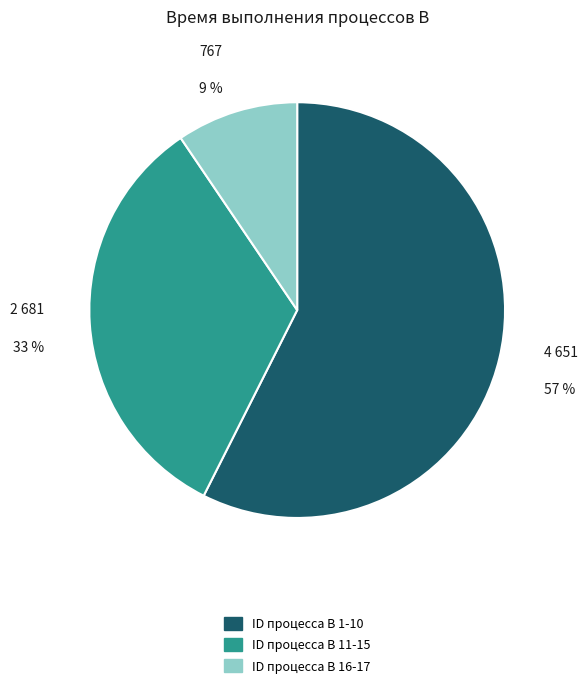

Does any single category account for the majority?

Yes